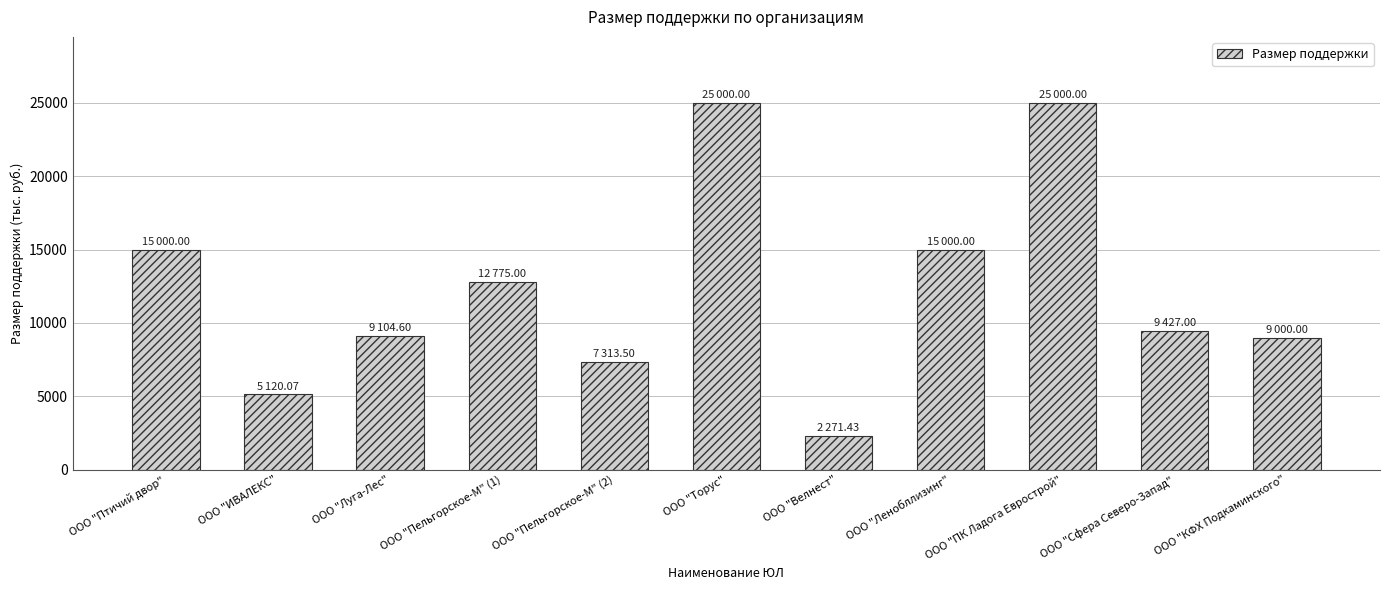

What is the average value?

12273.8